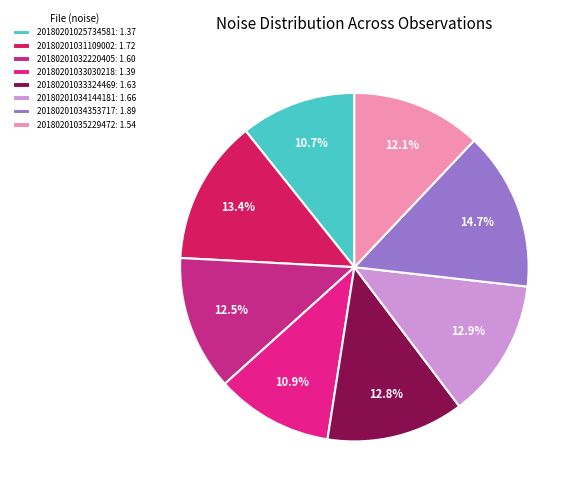

Does 20180201031109002 represent more than half of the total?

No